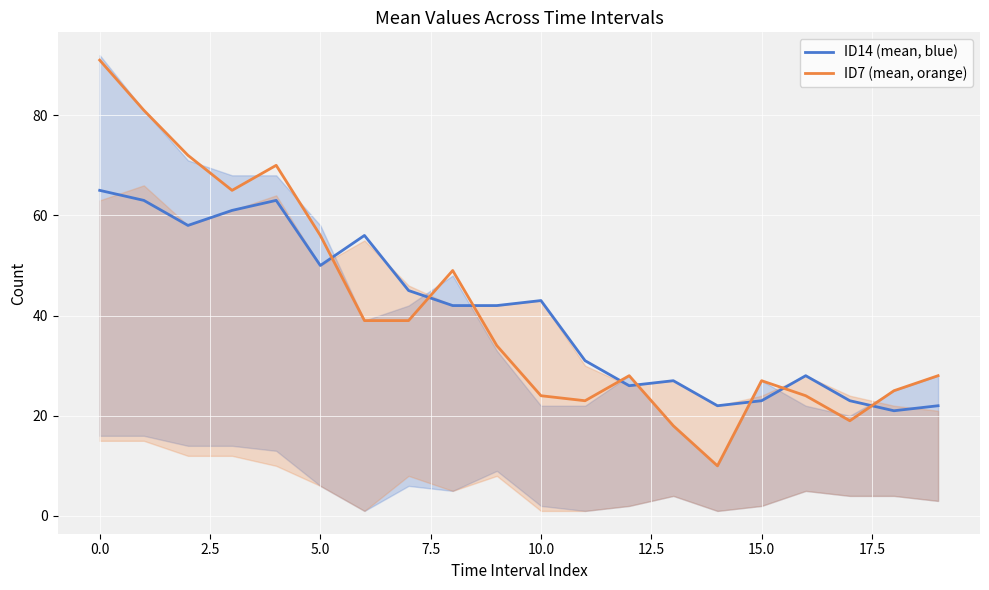

After their last crossing, which series has the higher values: ID14 (mean, blue) or ID7 (mean, orange)?

ID7 (mean, orange)